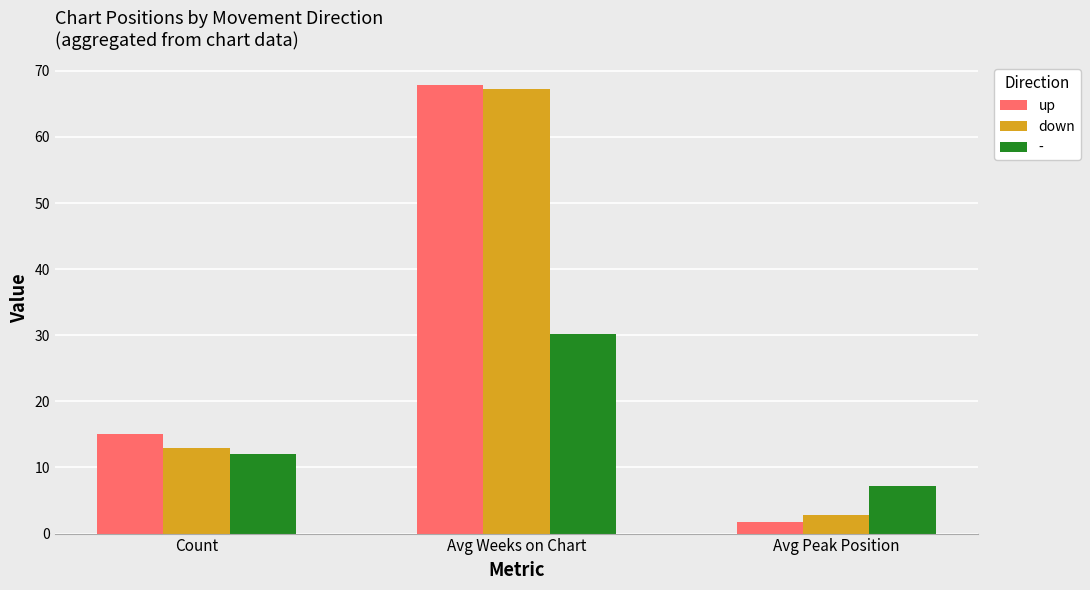

What is the value of the up bar at the 3rd from the left?

1.7